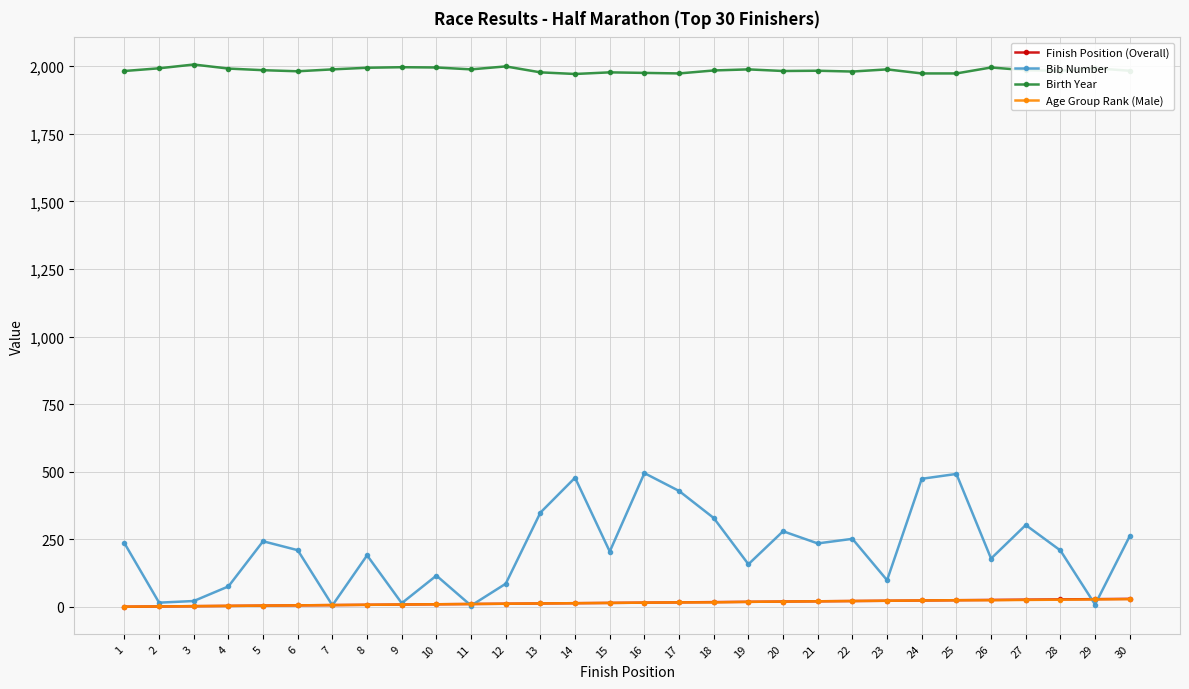

True or false: Finish Position (Overall) and Birth Year cross at least once.

False